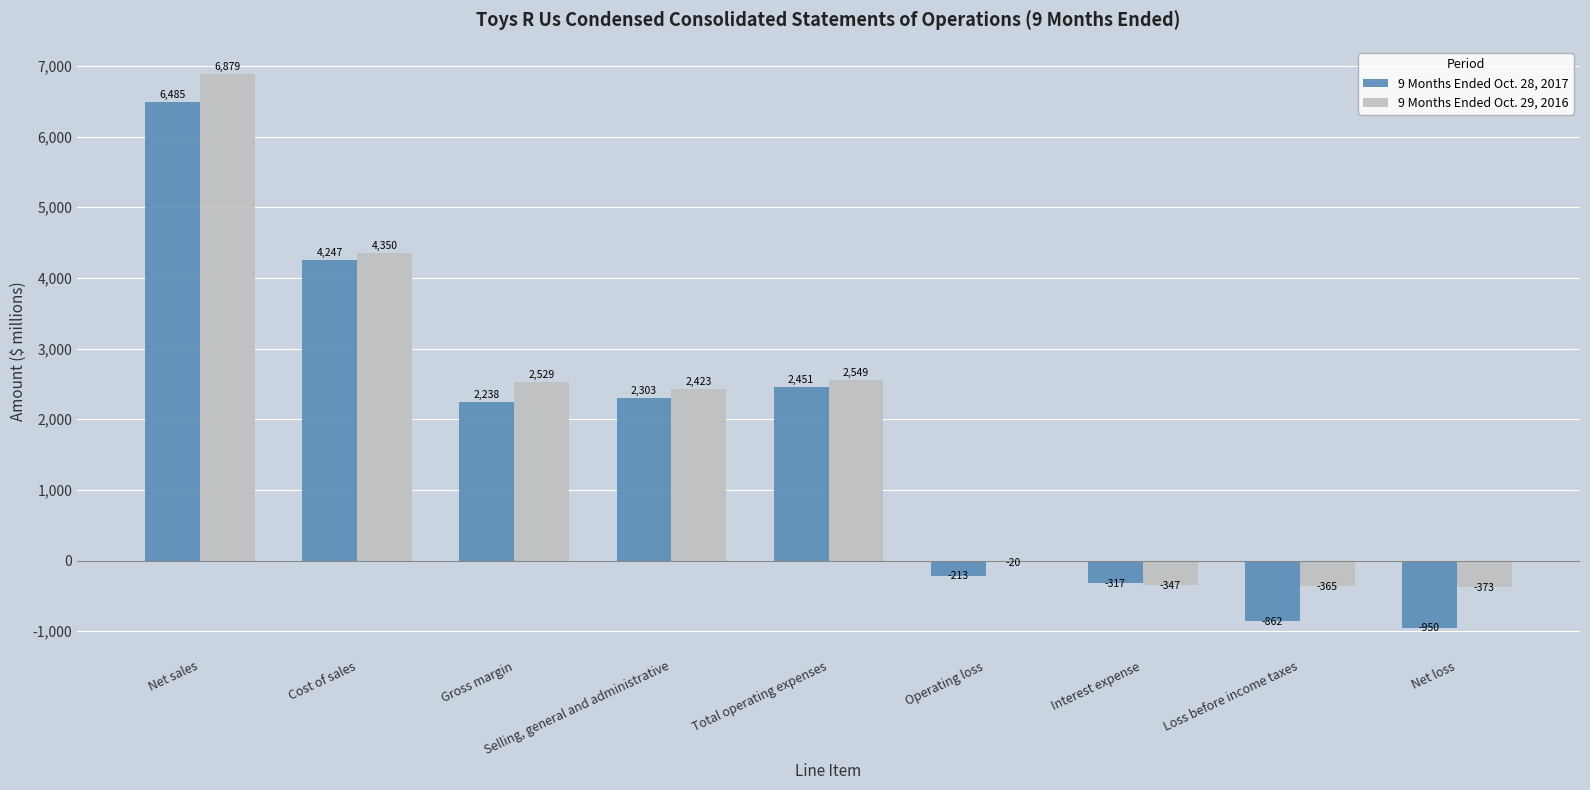

Reading left to right, list all the values displayed in this chart.

9 Months Ended Oct. 28, 2017: 6485	4247	2238	2303	2451	-213	-317	-862	-950
9 Months Ended Oct. 29, 2016: 6879	4350	2529	2423	2549	-20	-347	-365	-373